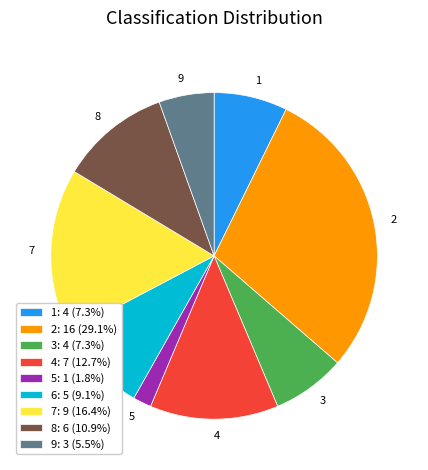

Which has a higher value, 5 or 7?

7